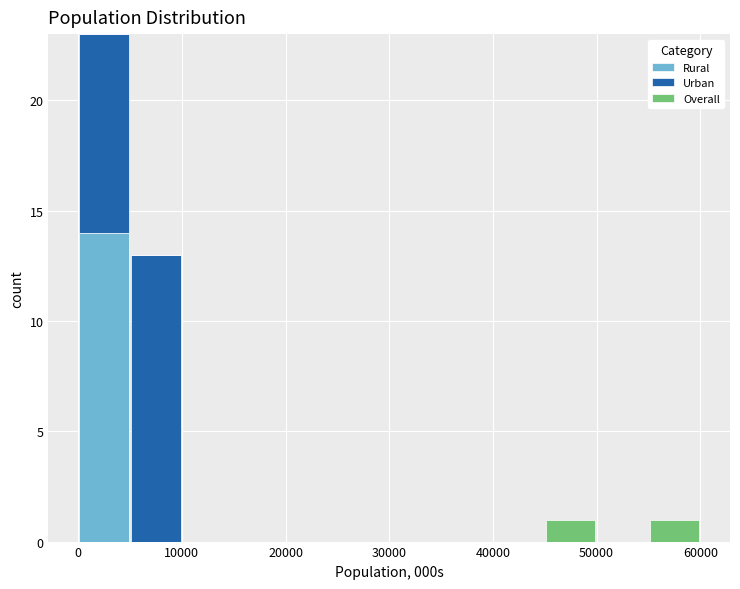

Reading left to right, transcribe this chart: for each stacked bar, give the range it covers on the x-axis and its total height. The values are not printed on the chart, so give them approximately, as read against the axis.

0 to 5000: 23
5000 to 10000: 13
10000 to 15000: 0
15000 to 20000: 0
20000 to 25000: 0
25000 to 30000: 0
30000 to 35000: 0
35000 to 40000: 0
40000 to 45000: 0
45000 to 50000: 1
50000 to 55000: 0
55000 to 60000: 1